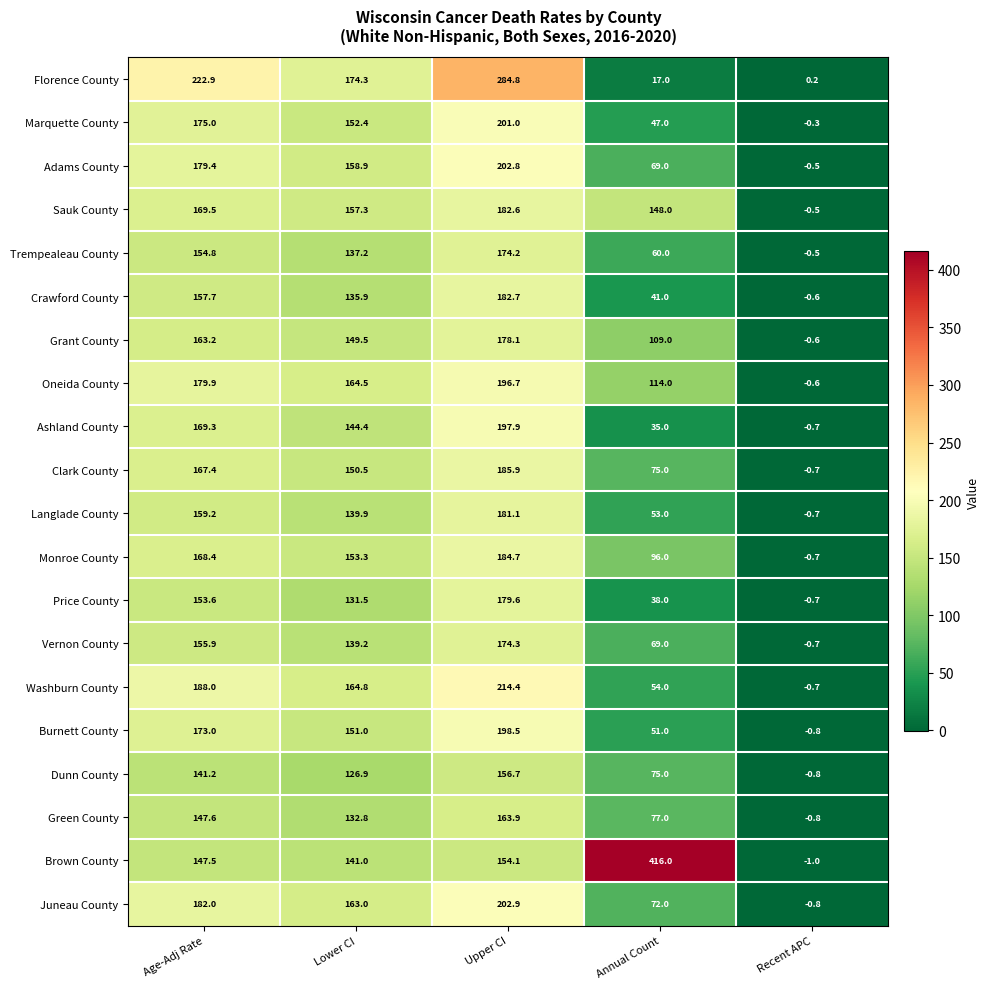

Which label corresponds to the smallest value in the chart?

Recent APC